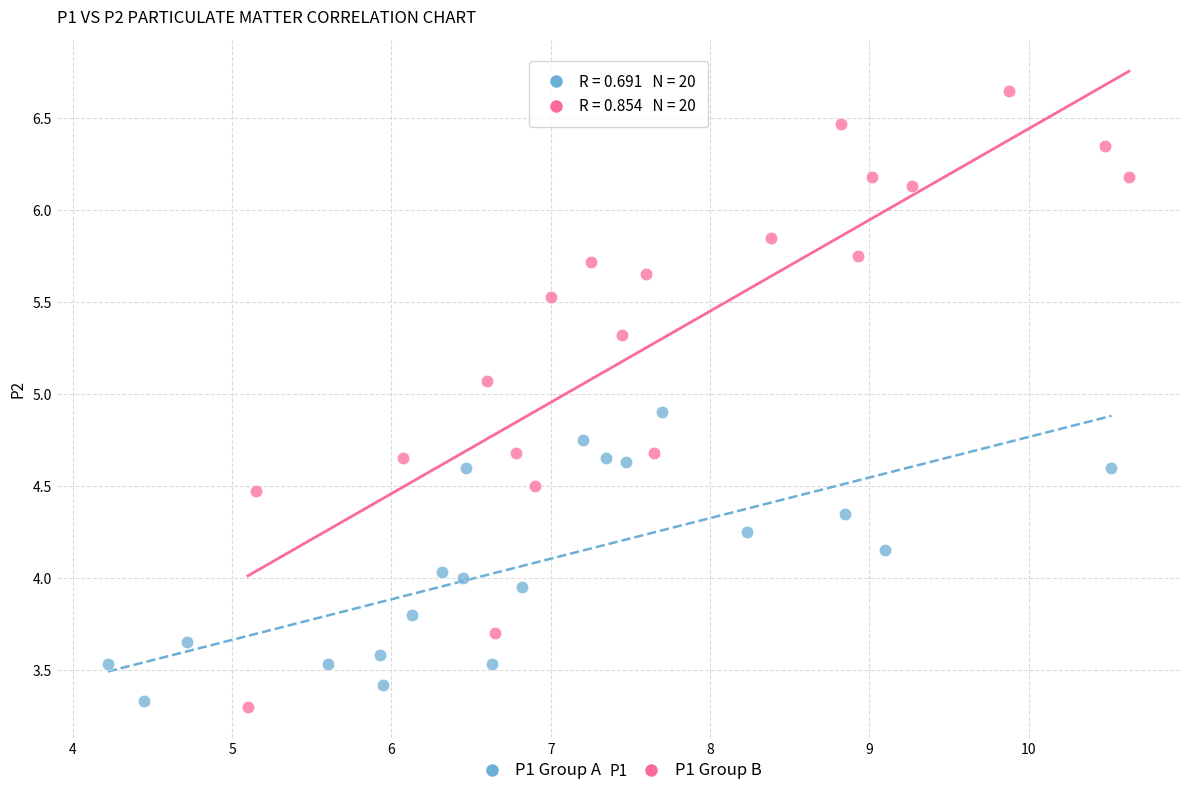

Which series has the widest spread of Y values?

P1 Group B